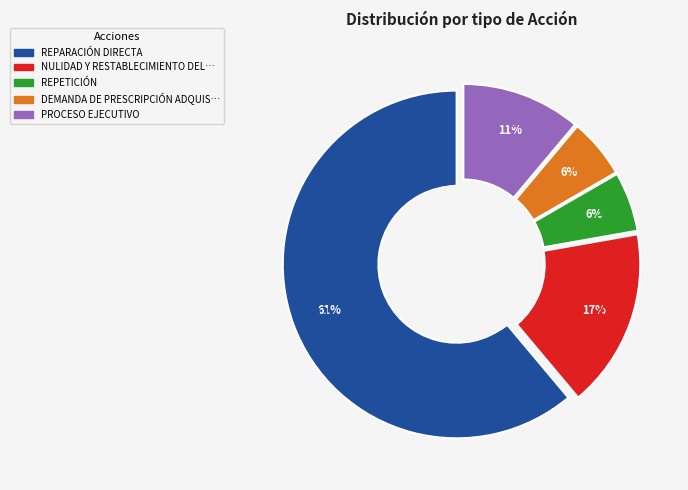

To the nearest percent, what percentage of the pie is REPETICIÓN?

6%